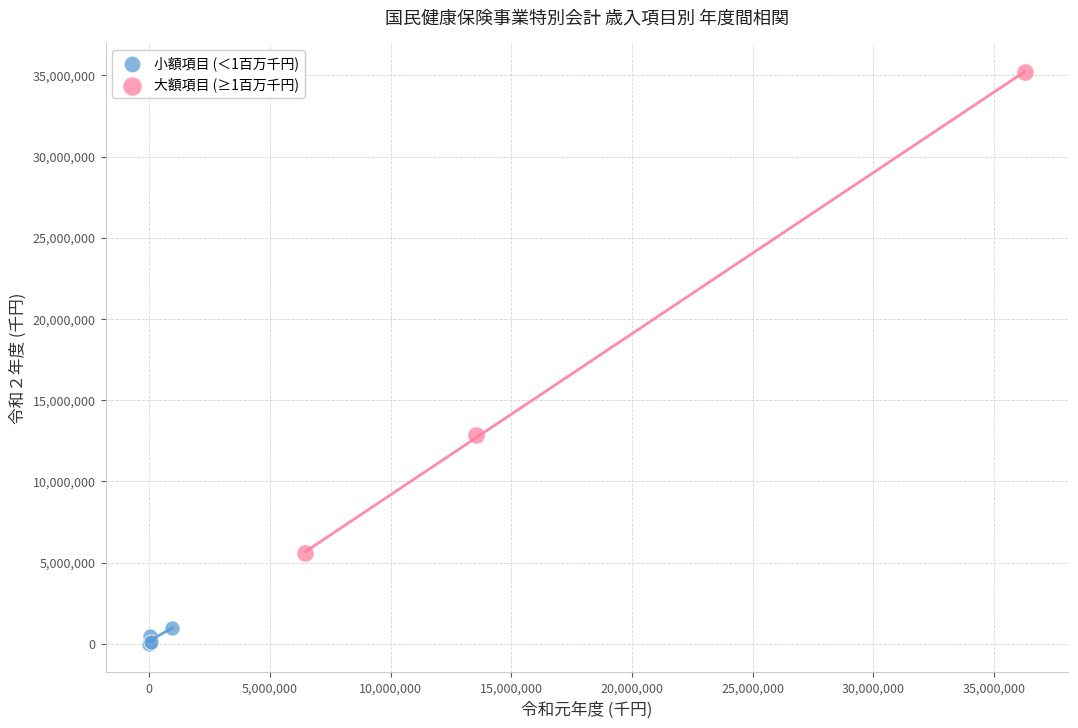

Which series has the largest Y range (max minus min)?

大額項目 (≥1百万千円)